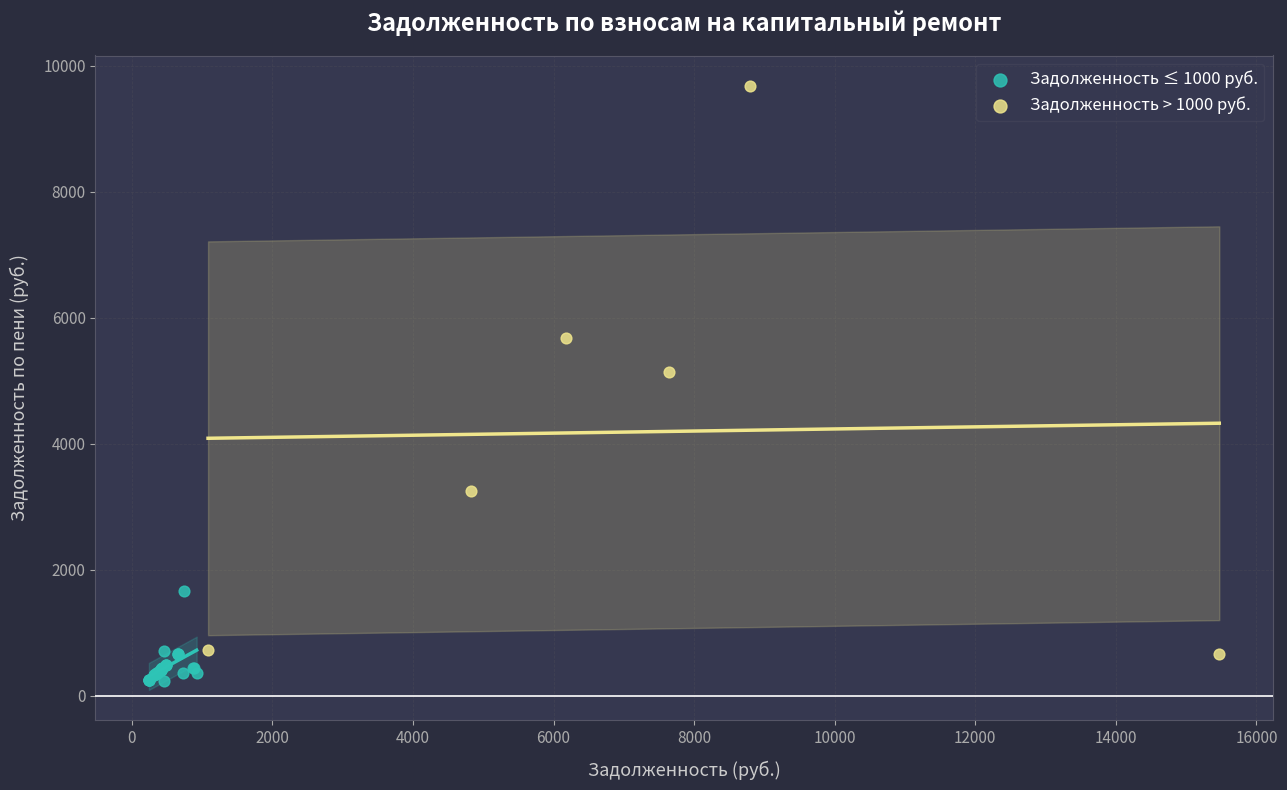

Which series reaches the maximum Y coordinate?

Задолженность > 1000 руб.